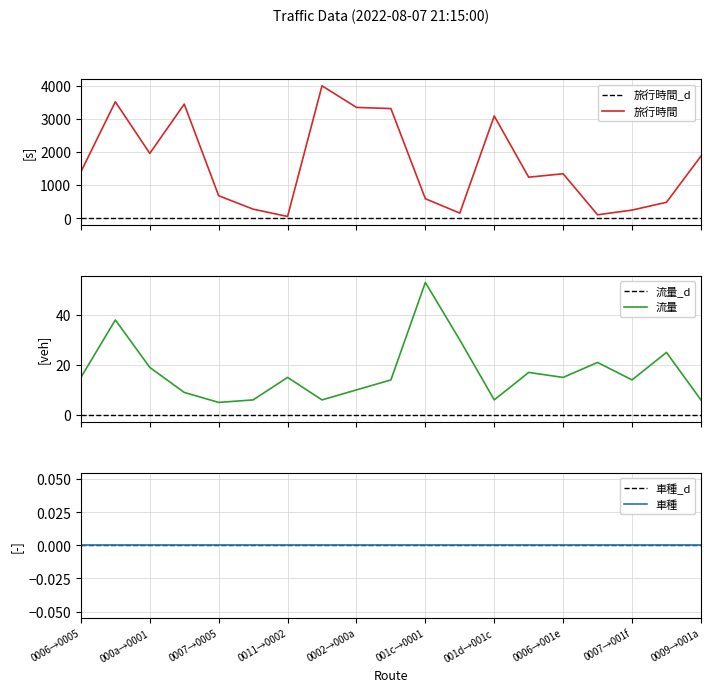

What is the lowest value of the 流量 series?

5